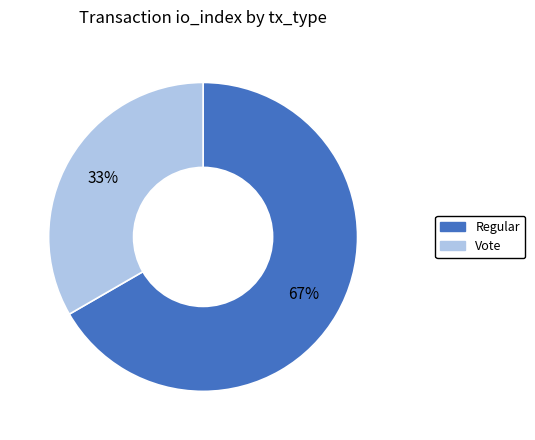

What is the ratio of the value at Vote to the value at Regular?

0.5